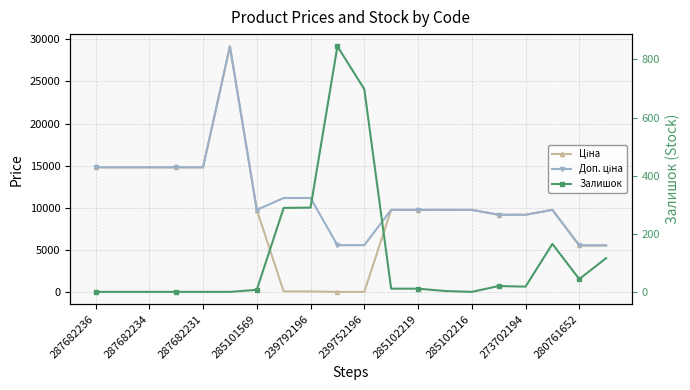

True or false: Ціна and Доп. ціна cross at least once.

False